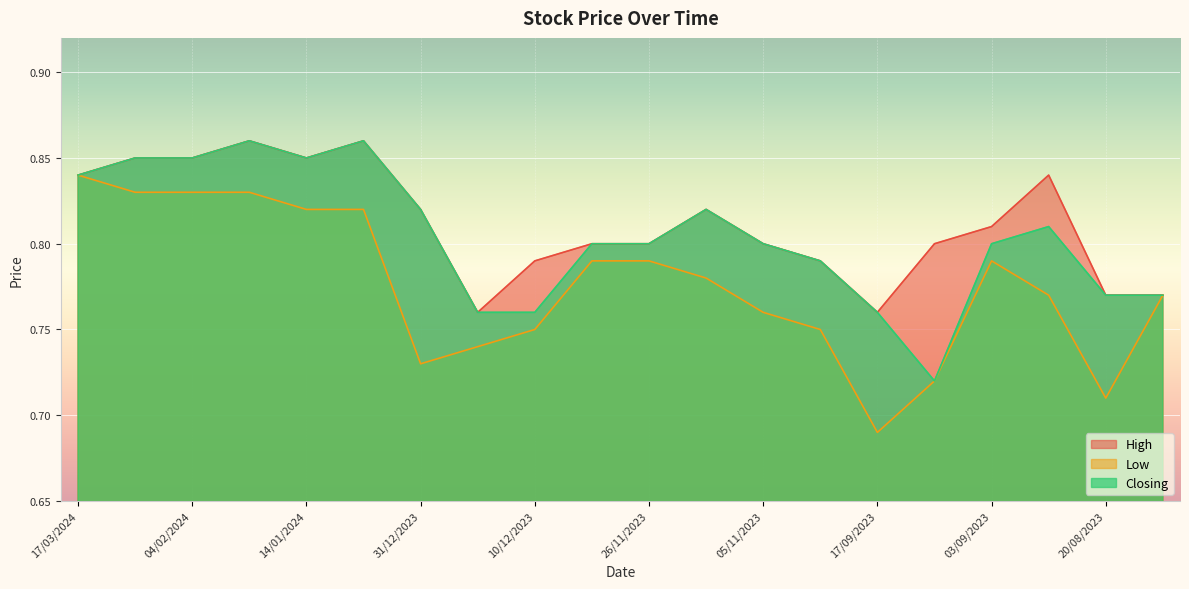

Is it true that High equals 1.1 at 10/12/2023?

False